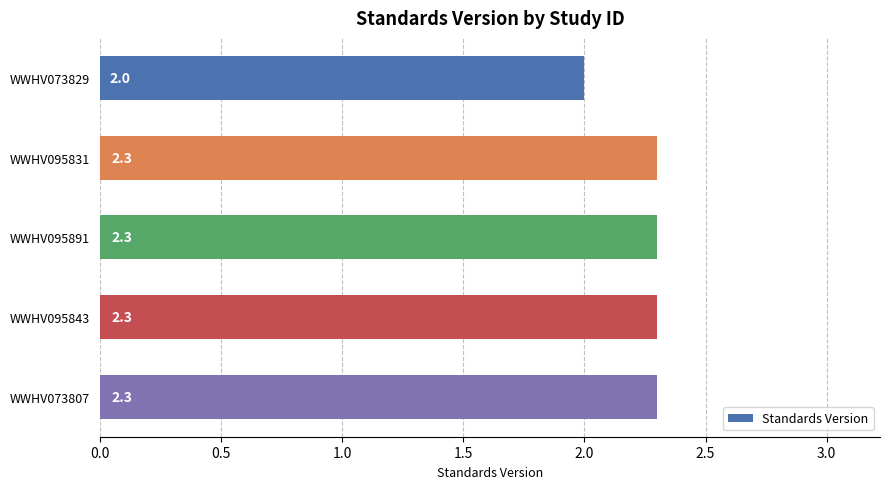

Reading bottom to top, extract all data points from this chart.

2.3	2.3	2.3	2.3	2.0